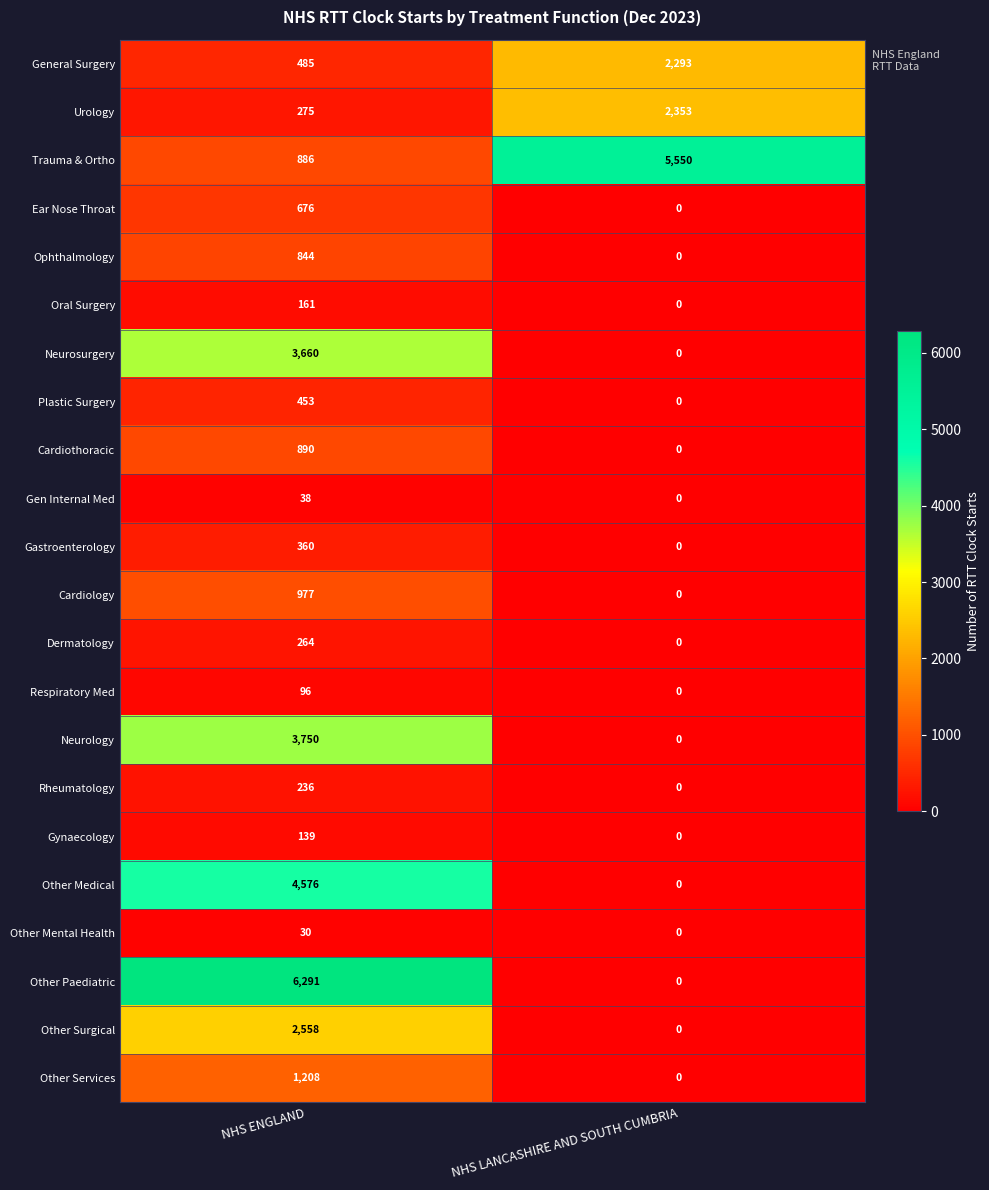

Which series has the largest range (max minus min)?

Other Paediatric